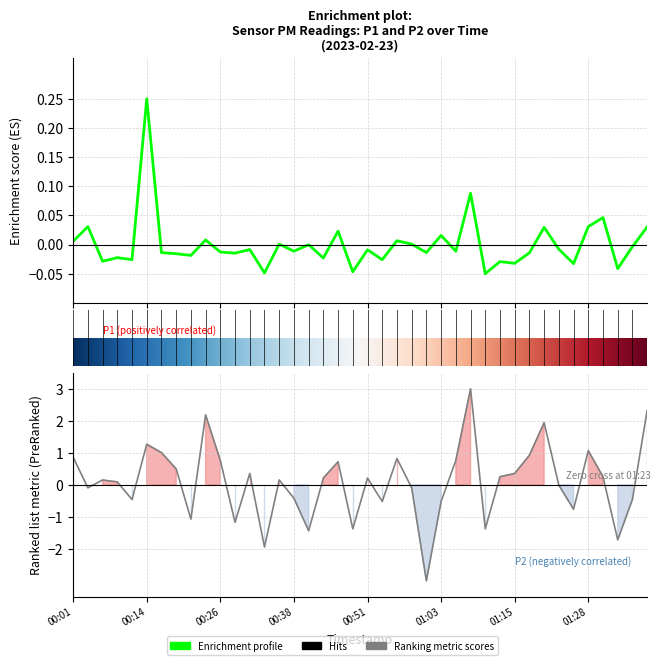

At which label does P2 reach its minimum?

01:01